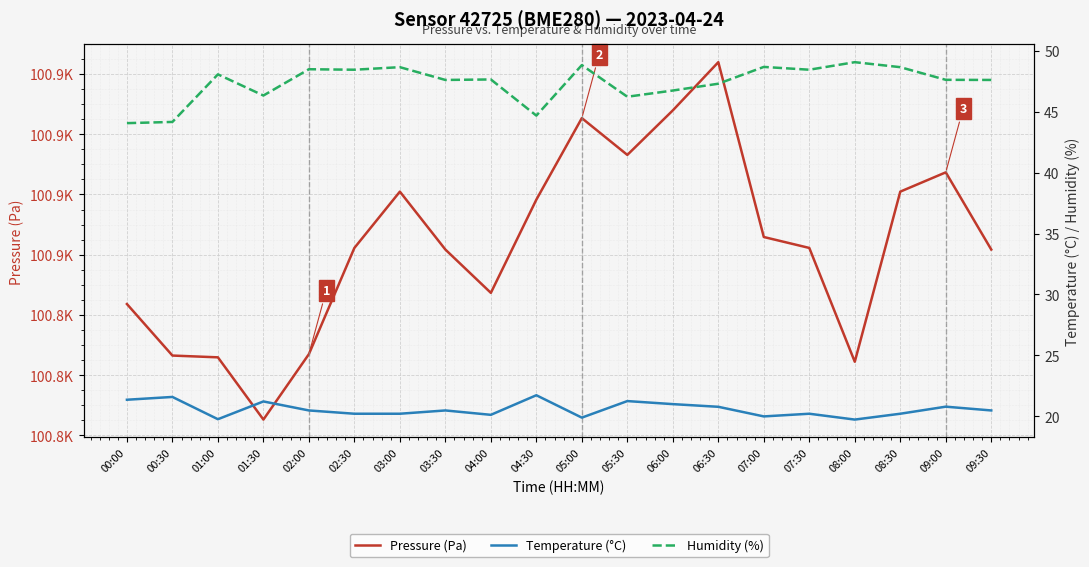

What position from the left is 06:30?

14